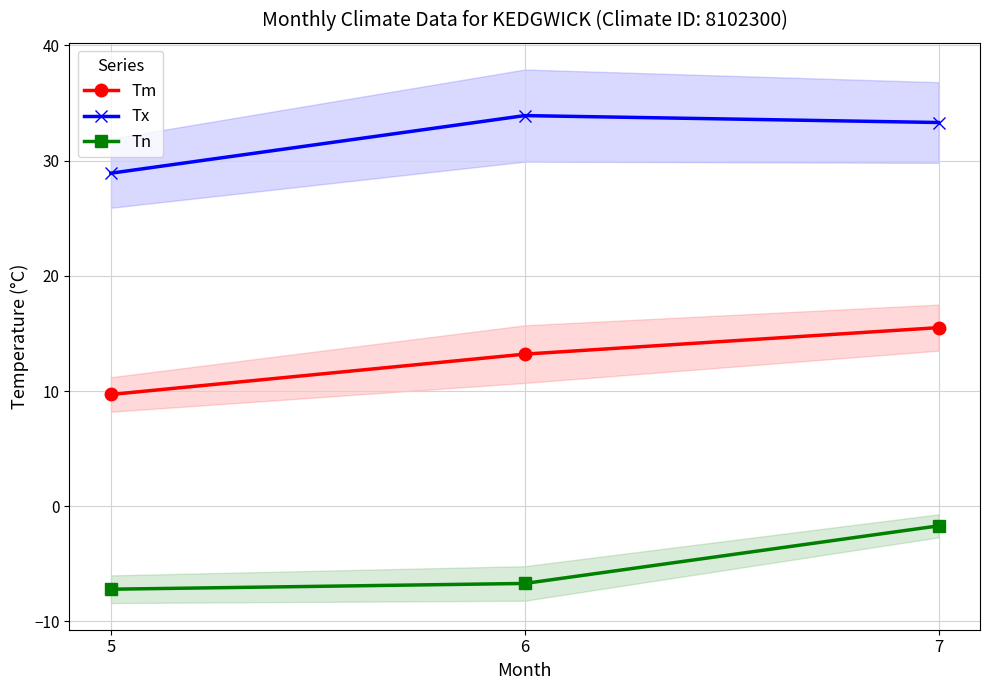

Which series changed the most between 6 and 7?

Tn